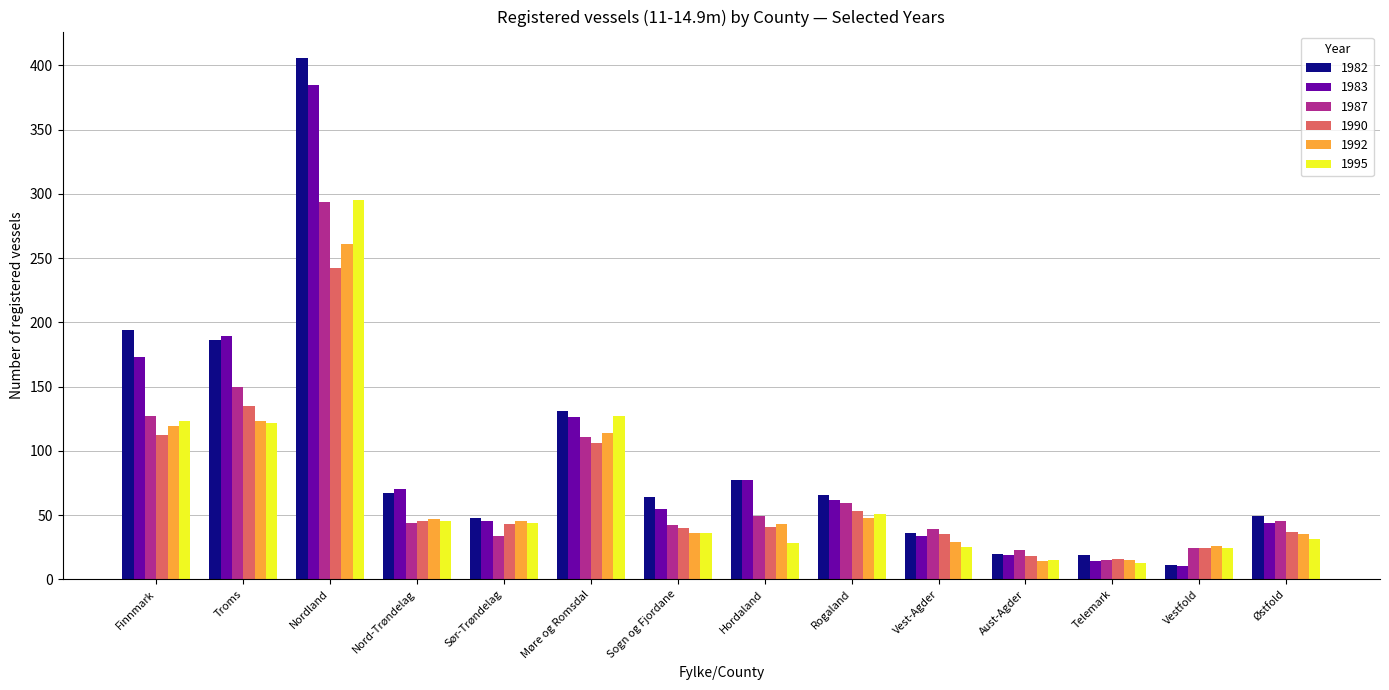

The value of 1983 at Rogaland is 96. True or false?

False